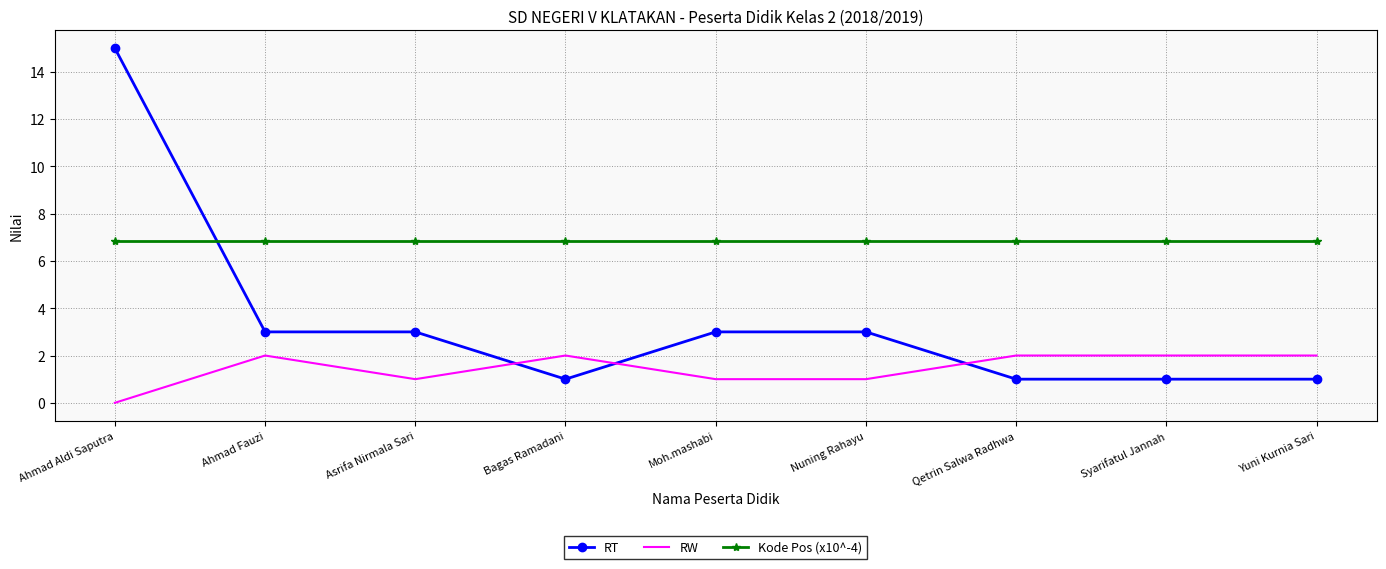

What is the spread (max minus min) of values at Syarifatul Jannah?

5.8